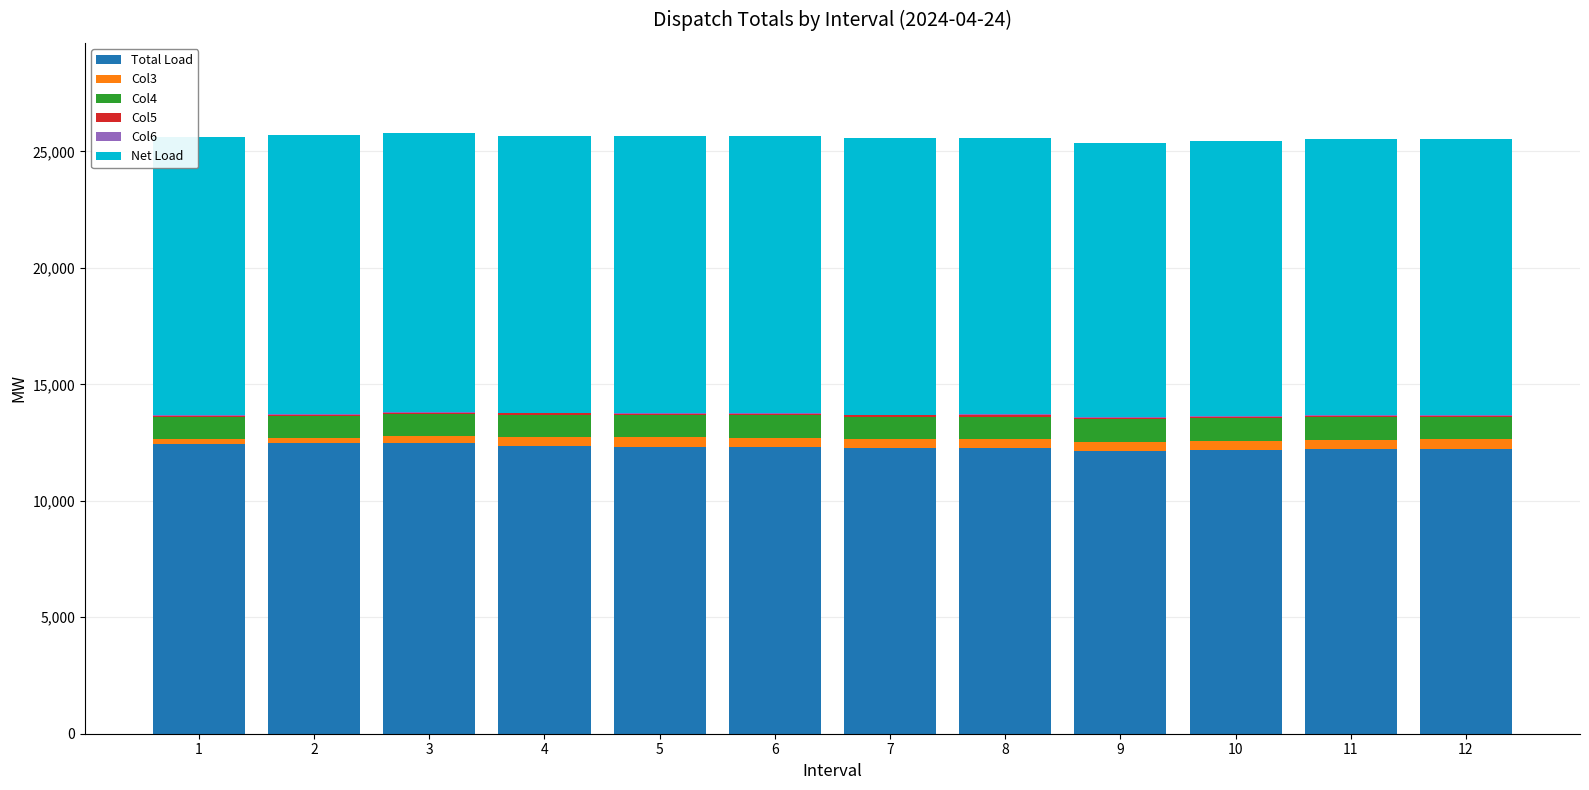

What is the maximum value for Total Load?

12461.8